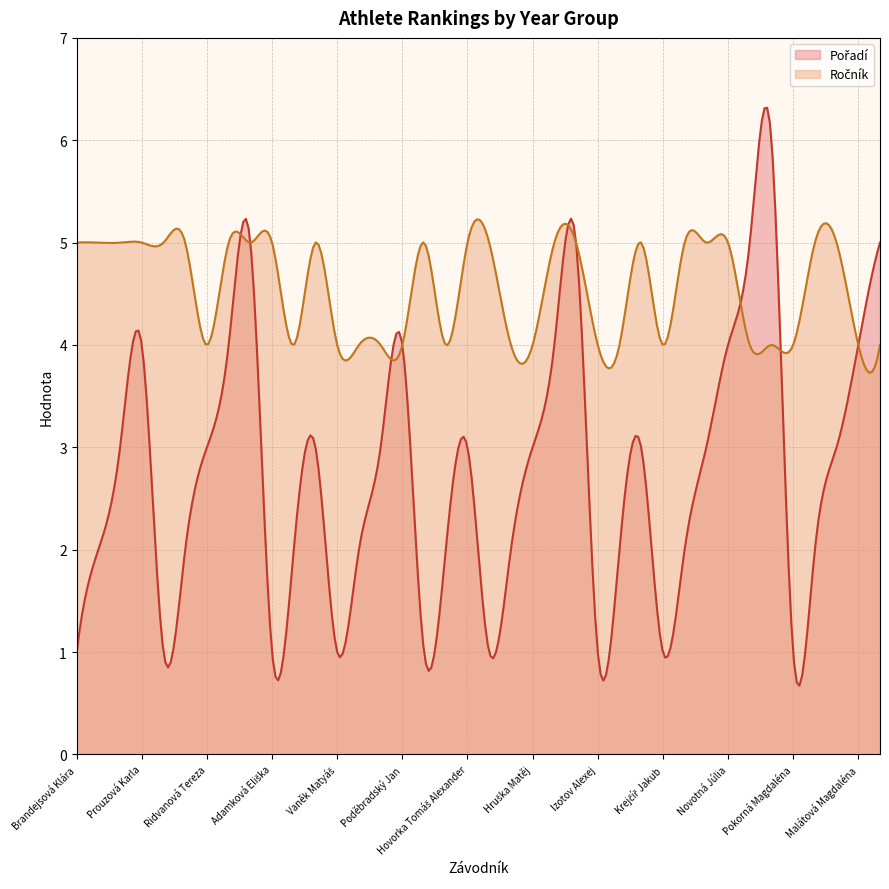

What is the difference between the maximum and minimum values in the Ročník series?

1